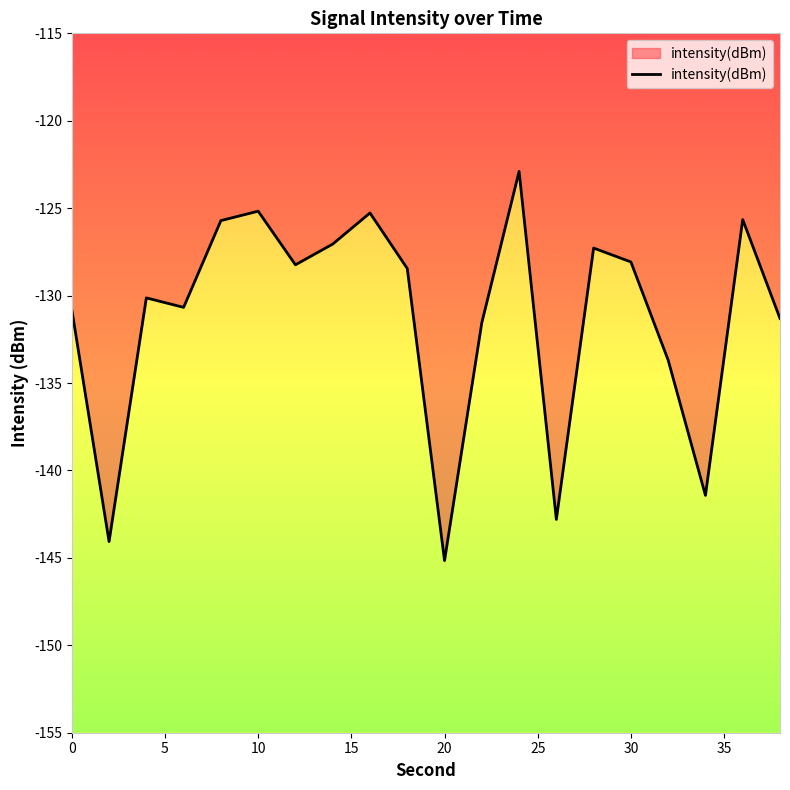

The chart shows a value of -141.4 at 34. True or false?

True